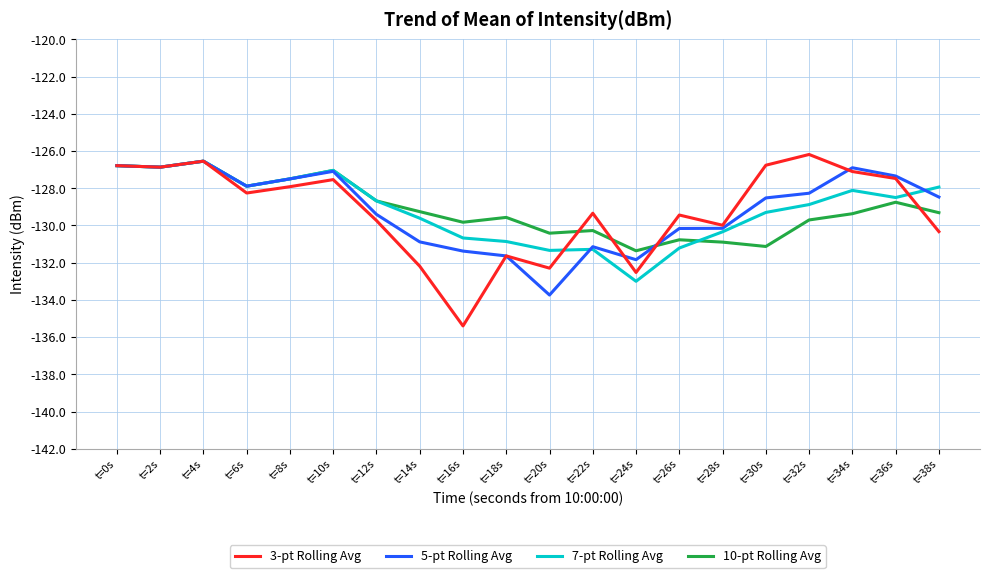

Where is the first local maximum for 5-pt Rolling Avg?

t=4s